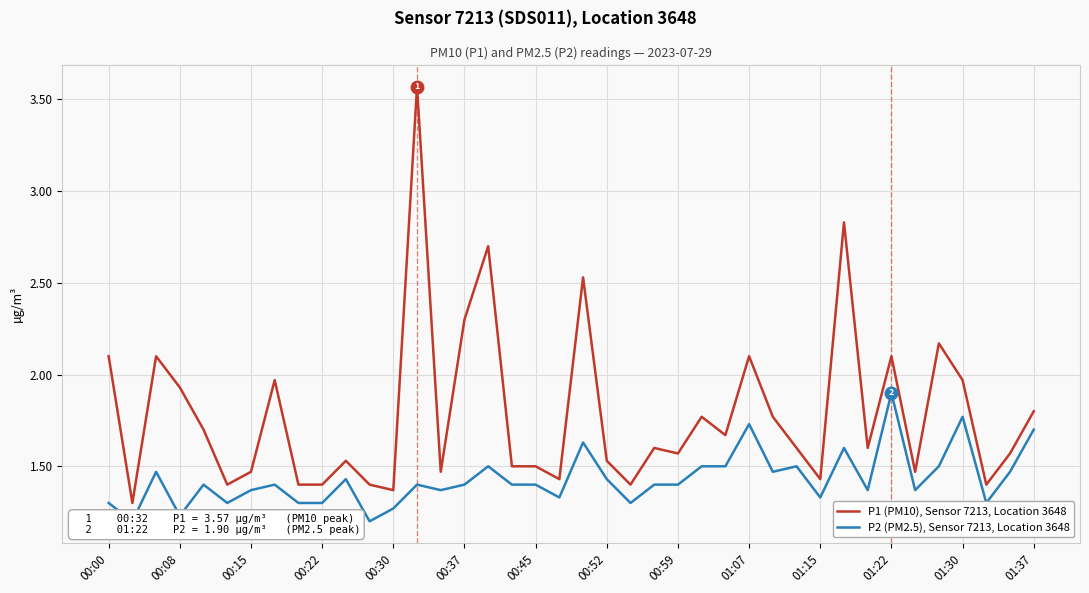

Is it true that P1 (PM10), Sensor 7213, Location 3648 equals 1.4 at 00:22?

True